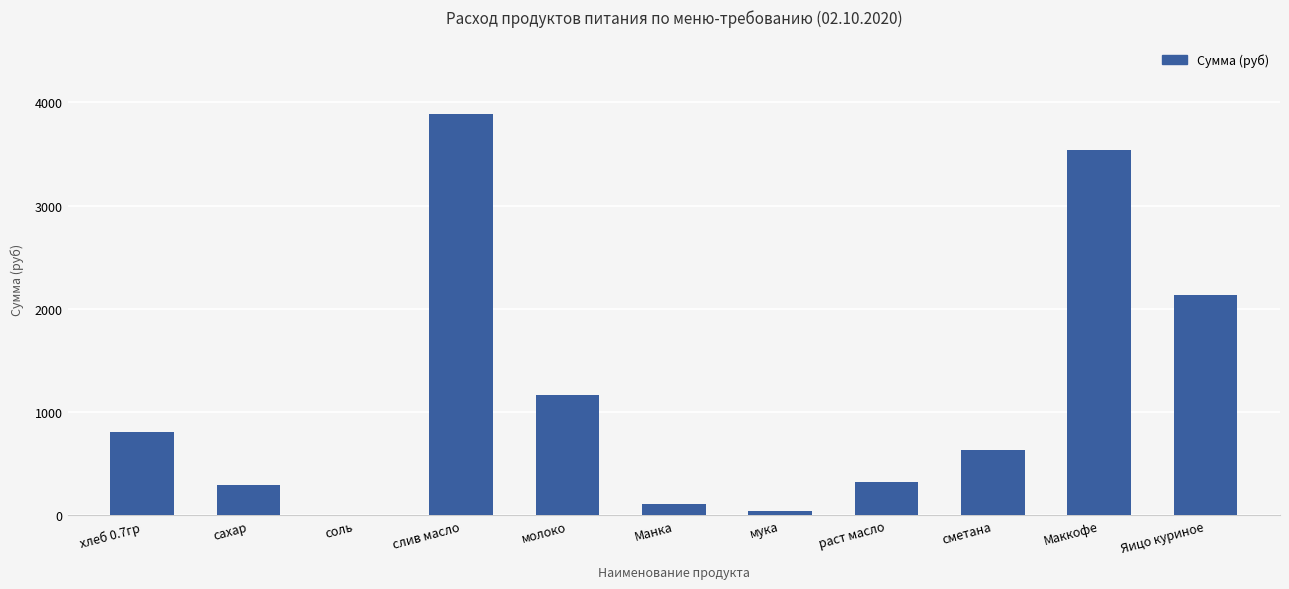

What is the maximum value shown in the chart?

3884.2